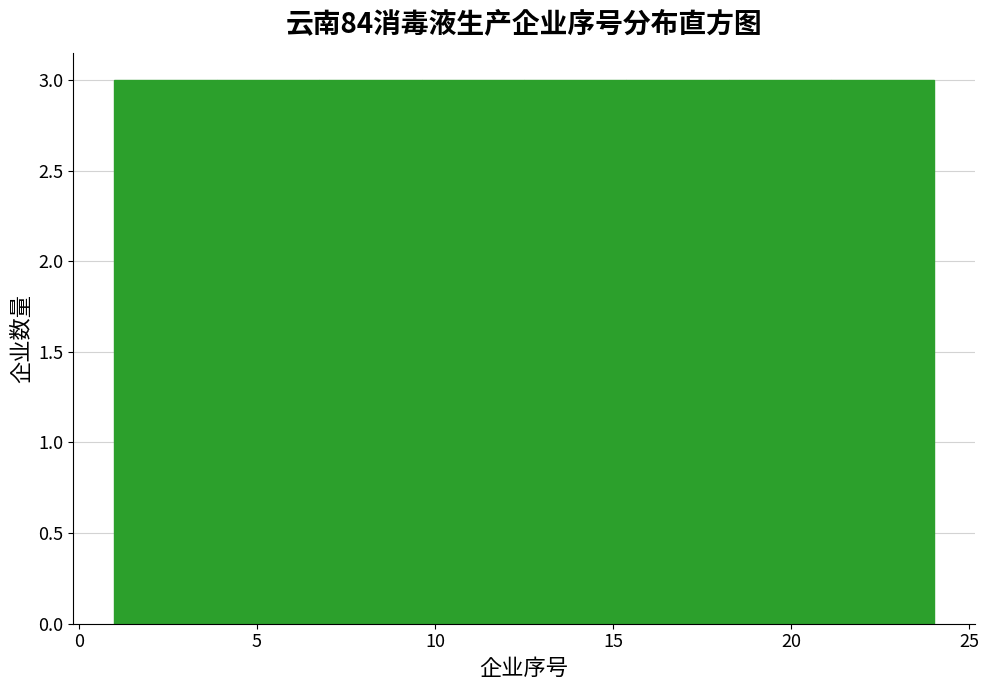

Reading left to right, list every bar in this chart as the range it spans on the x-axis followed by its height. Neither the bar edges nor the heights are printed on the chart, so give them approximately, as read against the axes.

1.0 to 4.0: 3
4.0 to 7.0: 3
7.0 to 9.5: 3
9.5 to 12.5: 3
12.5 to 15.5: 3
15.5 to 18.5: 3
18.5 to 21.0: 3
21.0 to 24.0: 3